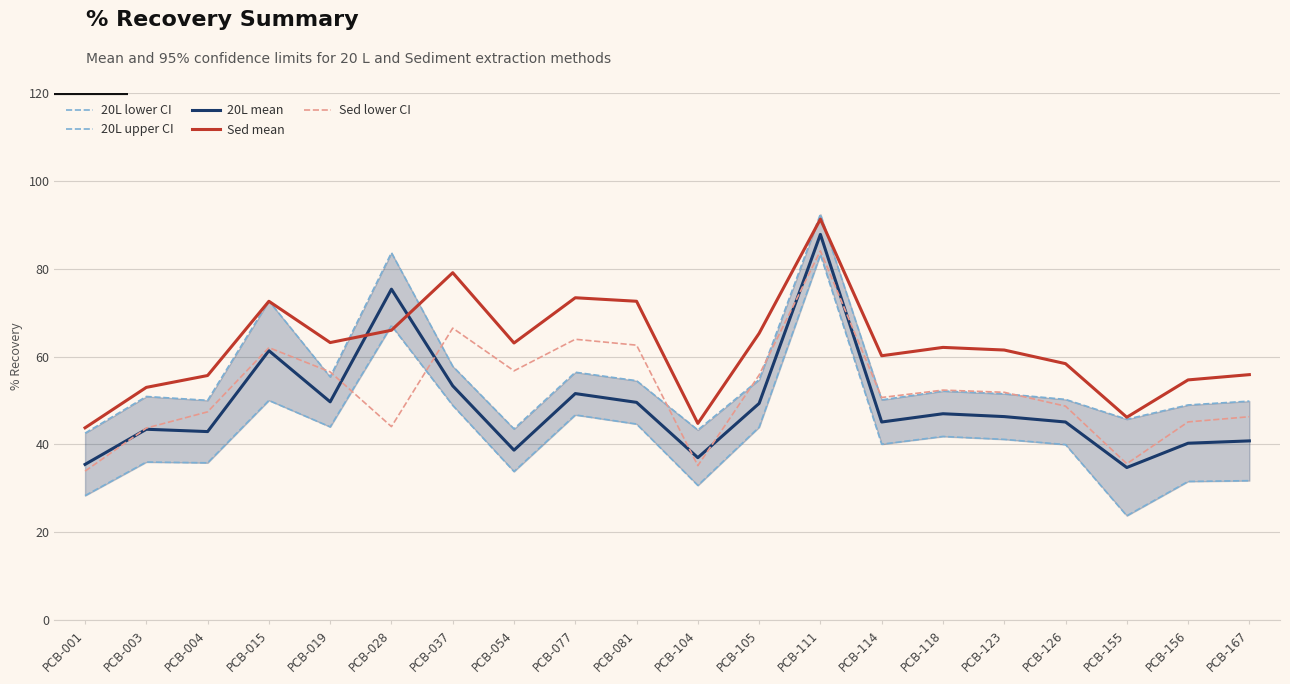

What is the difference between the highest and lowest values at PCB-001?

15.4